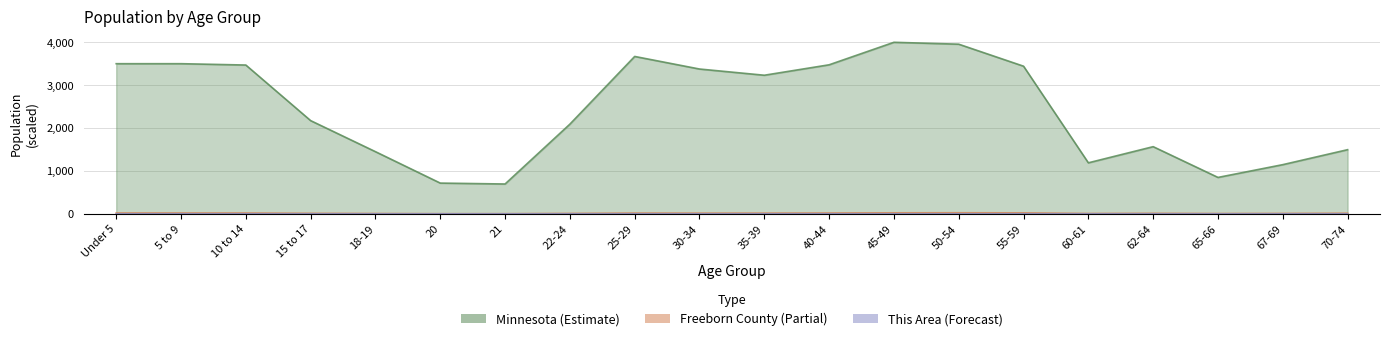

What is the value of the Minnesota point at the 7th from the left?

695.2